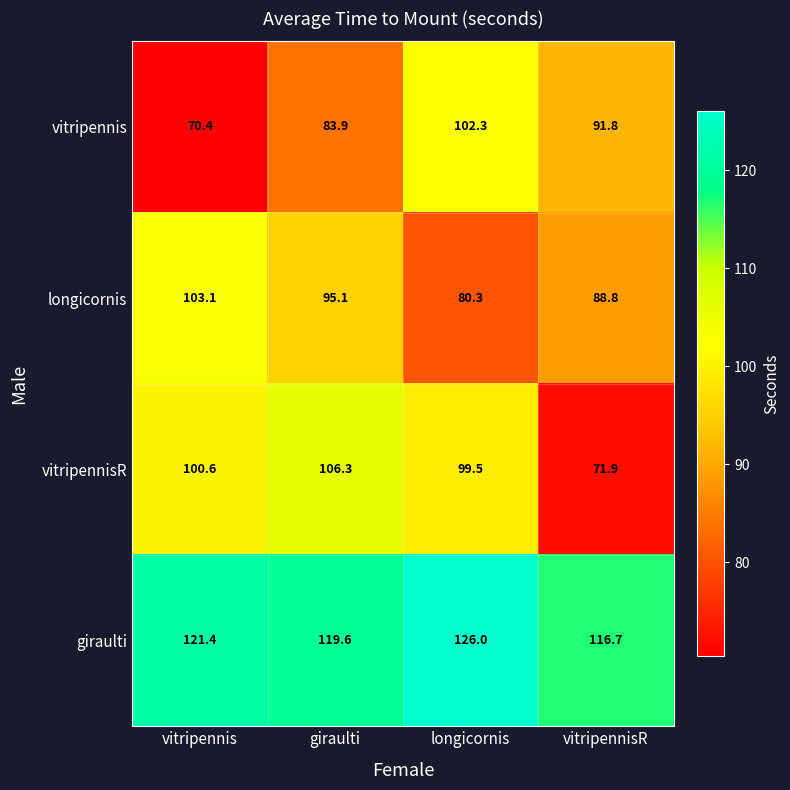

Reading left to right, transcribe all the data shown in this chart.

vitripennis: vitripennis=70.4	giraulti=83.9	longicornis=102.3	vitripennisR=91.8
longicornis: vitripennis=103.1	giraulti=95.1	longicornis=80.3	vitripennisR=88.8
vitripennisR: vitripennis=100.6	giraulti=106.3	longicornis=99.5	vitripennisR=71.9
giraulti: vitripennis=121.4	giraulti=119.6	longicornis=126.0	vitripennisR=116.7